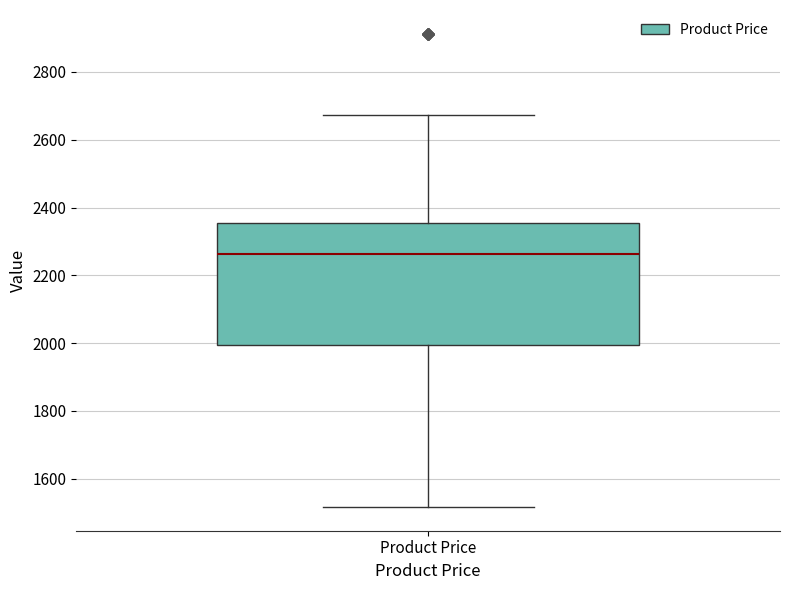

Where is the upper edge of the box for Product Price on the y-axis? The values are not printed on the chart, so give them approximately, as read against the axis.

2360